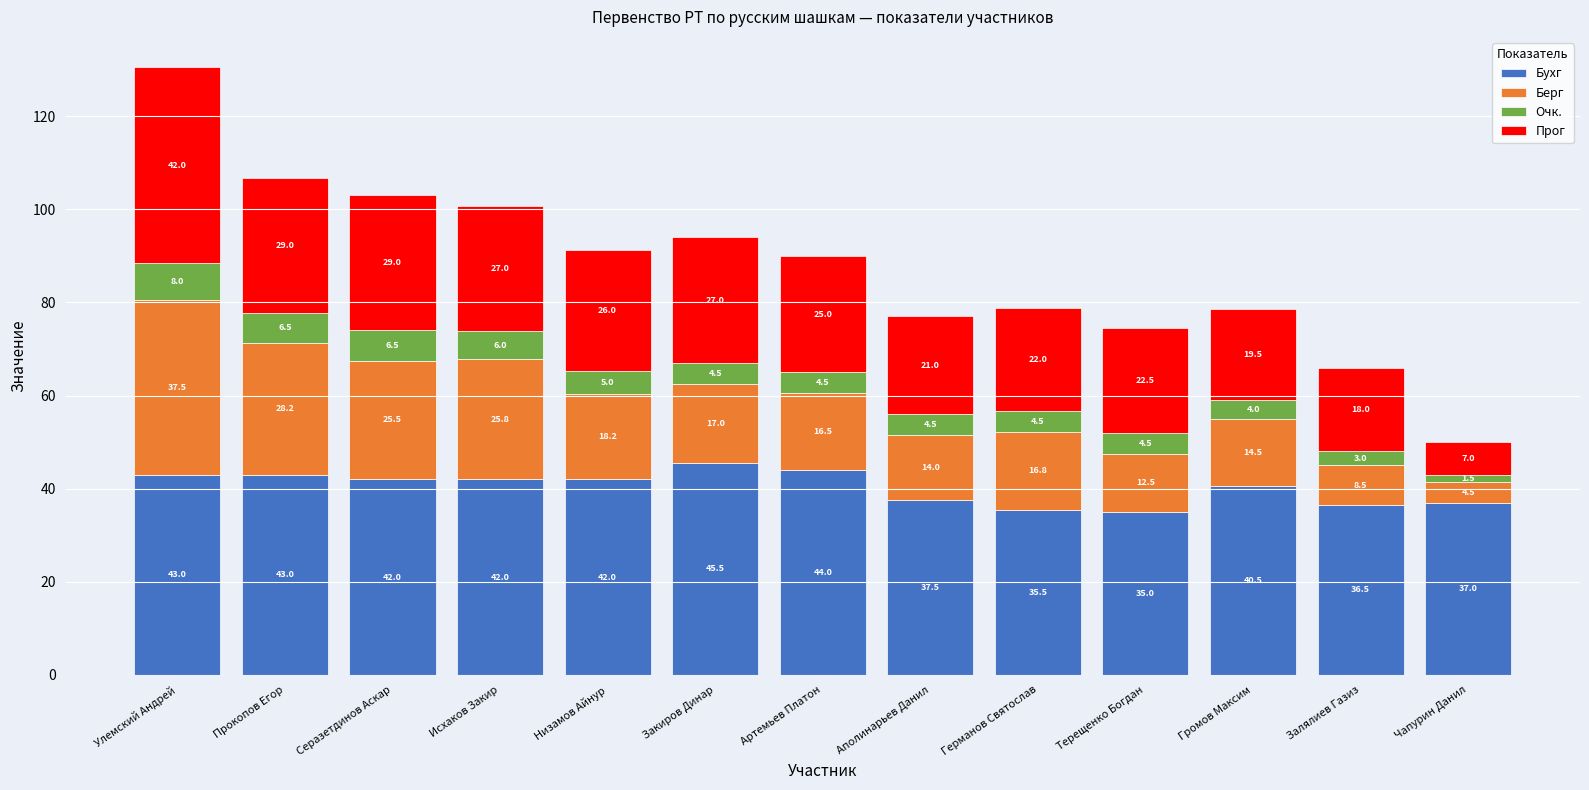

What is the minimum value for Бухг?

35.0